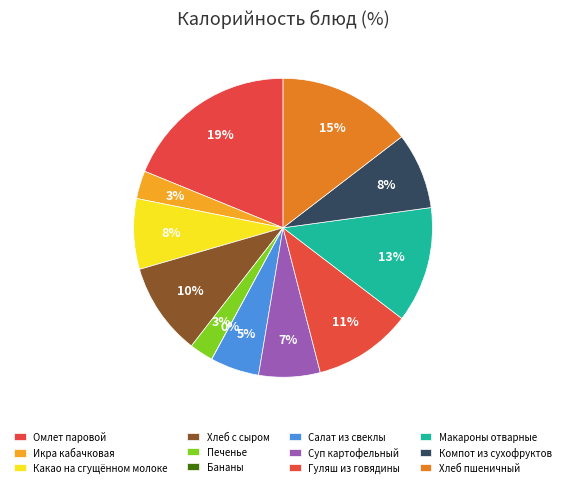

What is the smallest slice in the pie chart?

Бананы